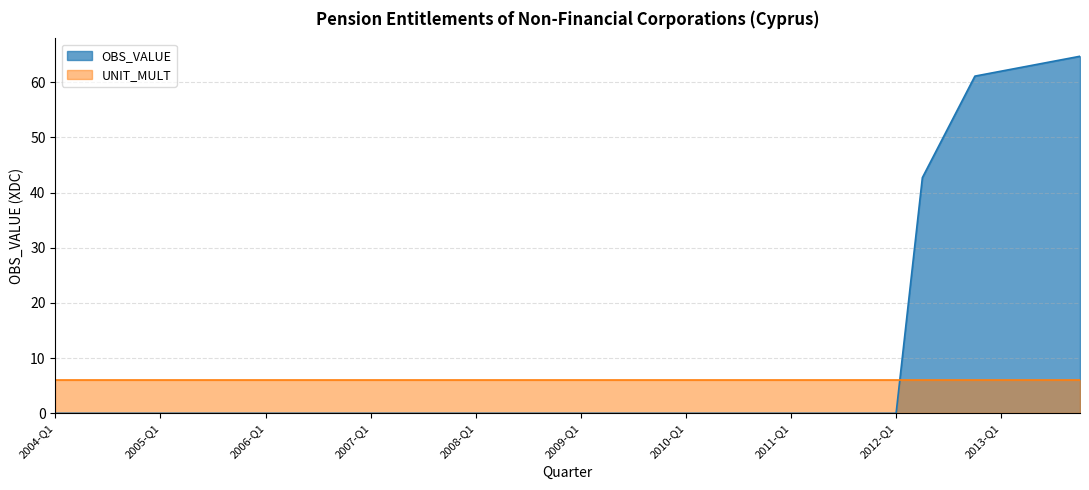

Count the number of data series in this chart.

2